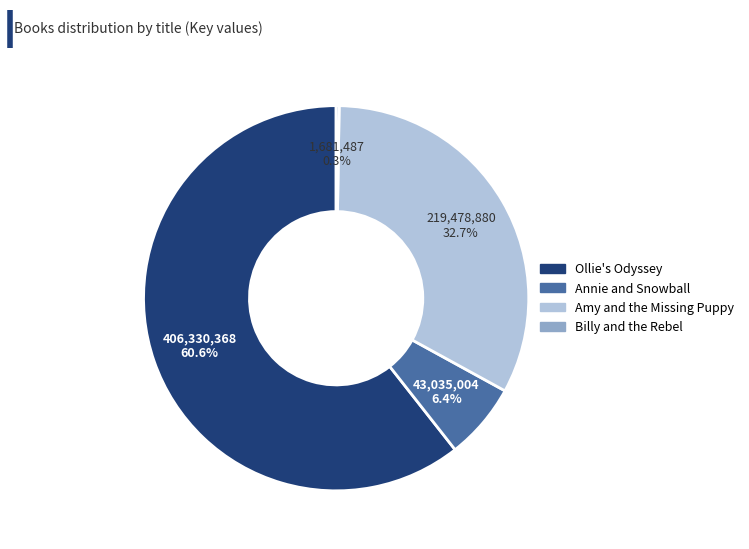

Is there a majority slice in this chart?

Yes